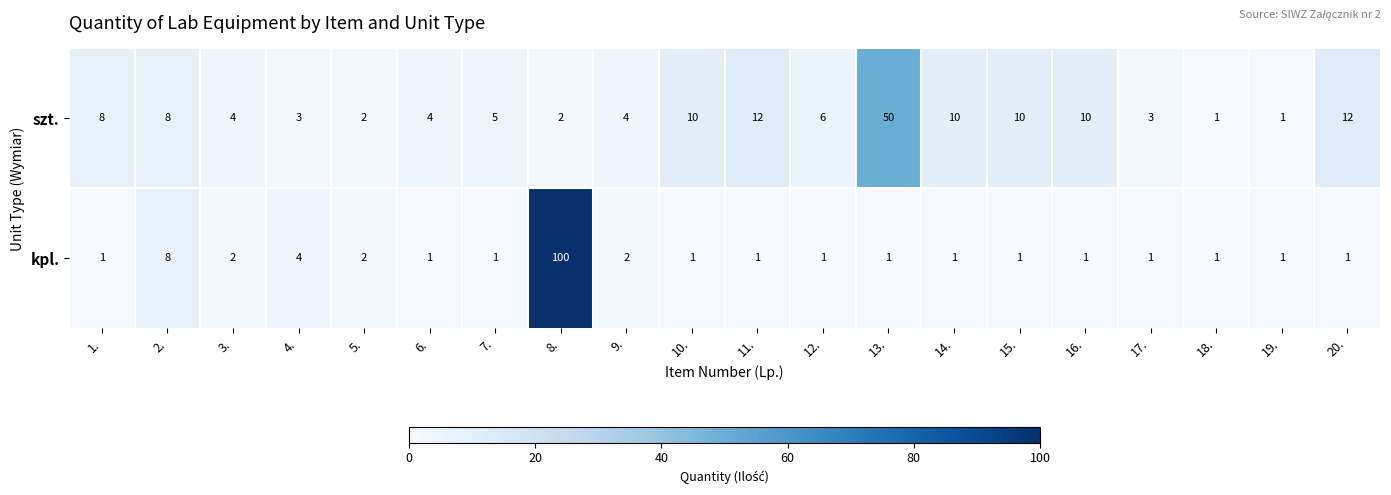

Which series changed the most between 15. and 19.?

szt.